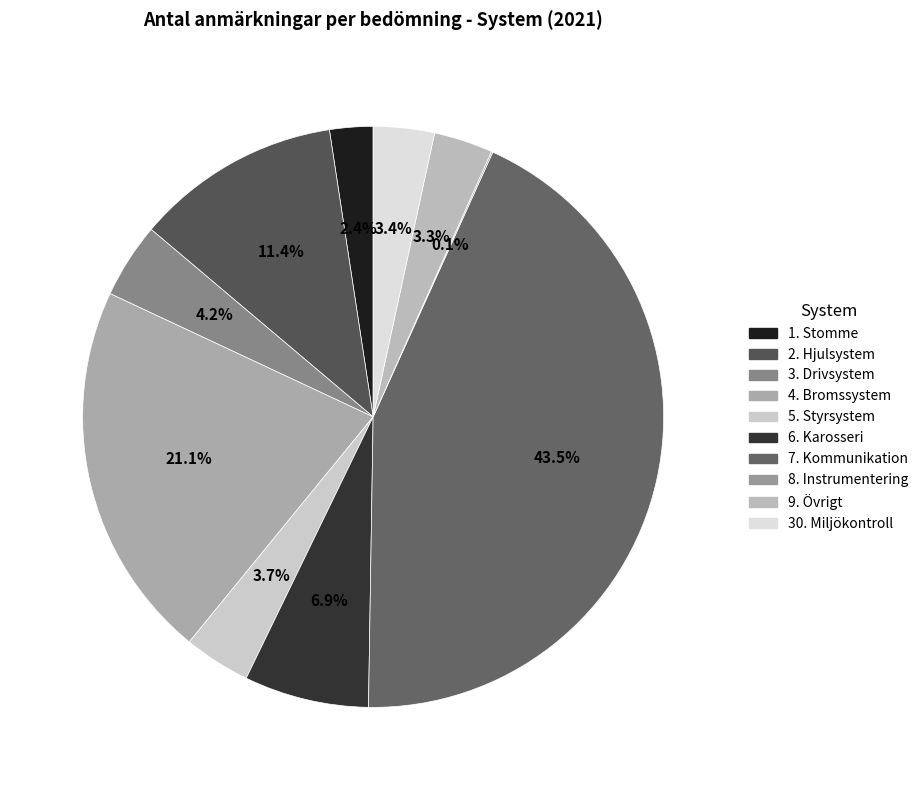

To the nearest percent, what is the difference between the largest and smallest slice percentages?

43%